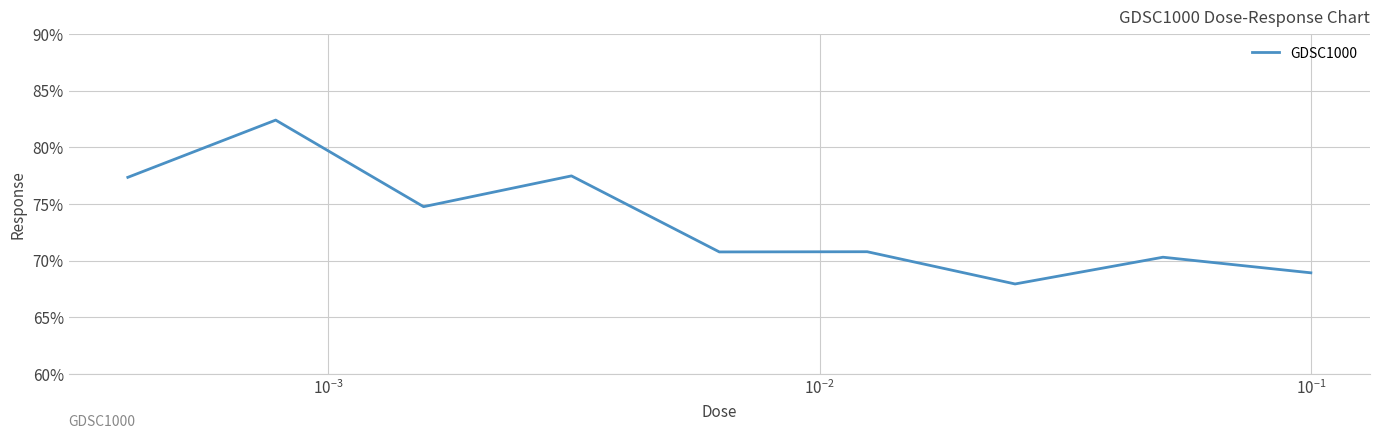

What is the greatest value displayed?

82.4